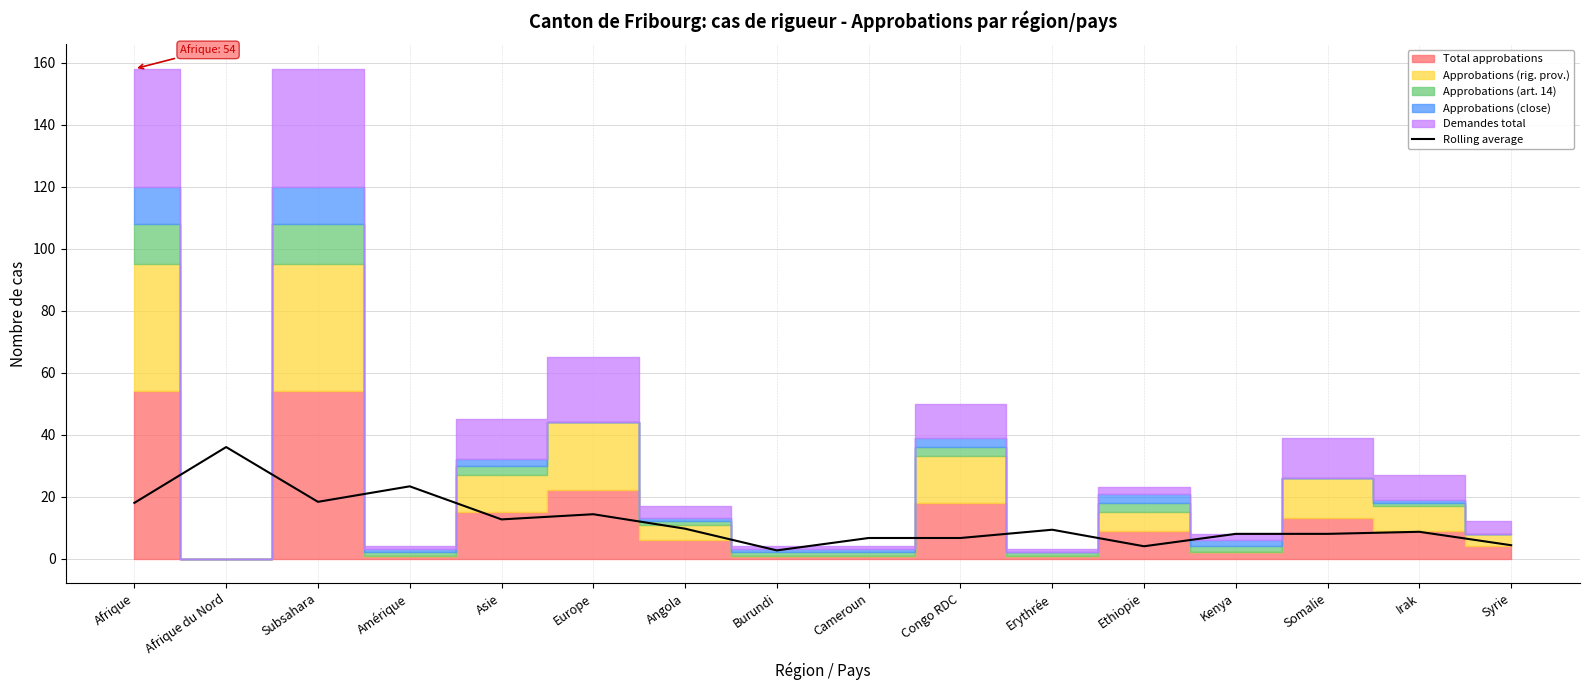

Reading right to left, list all the values displayed in this chart.

4.3	8.7	8.0	8.0	4.0	9.3	6.7	6.7	2.7	9.7	14.3	12.7	23.3	18.3	36.0	18.0